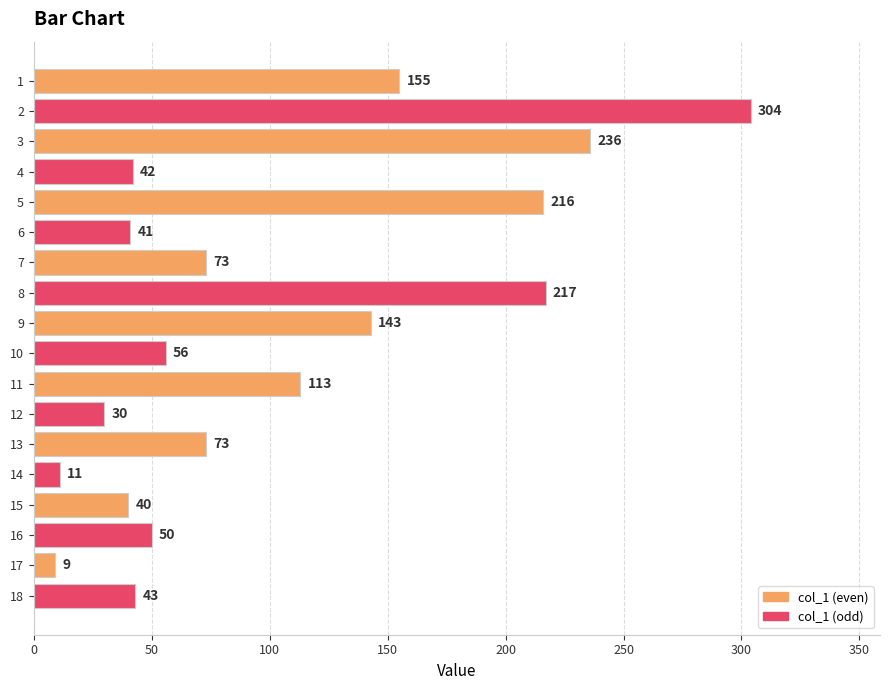

Is it true that the value at 1 is 155?

True